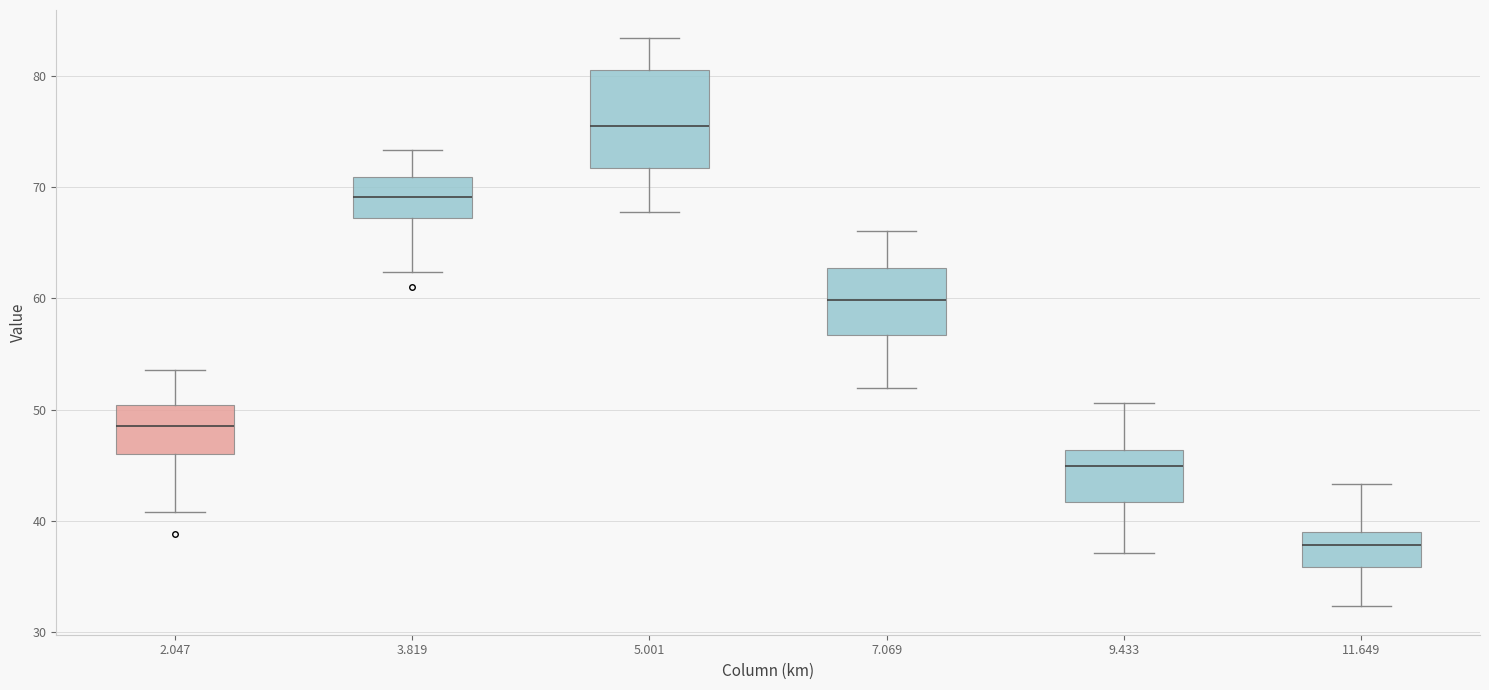

Reading left to right, transcribe this box plot: for each box, give where its median line is, the range the box spans, and where its two whiskers end, as read against the y-axis. The values are not printed on the chart, so give them approximately, as read against the axis.

2.047: median 49, box 46 to 50, whiskers 41 to 54
3.819: median 69, box 67 to 71, whiskers 62 to 73
5.001: median 76, box 72 to 81, whiskers 68 to 83
7.069: median 60, box 57 to 63, whiskers 52 to 66
9.433: median 45, box 42 to 46, whiskers 37 to 51
11.649: median 38, box 36 to 39, whiskers 32 to 43